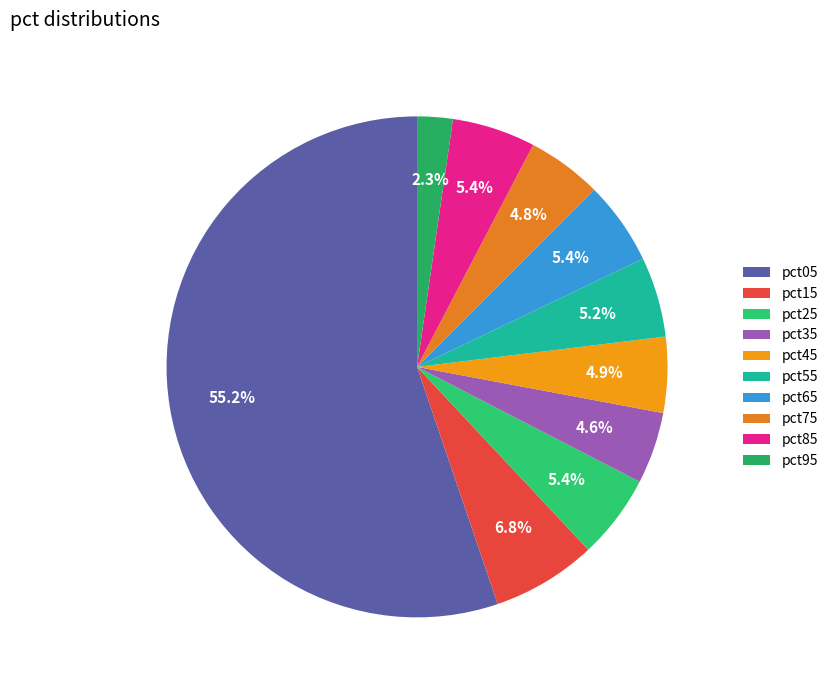

Does pct05 represent more than half of the total?

Yes